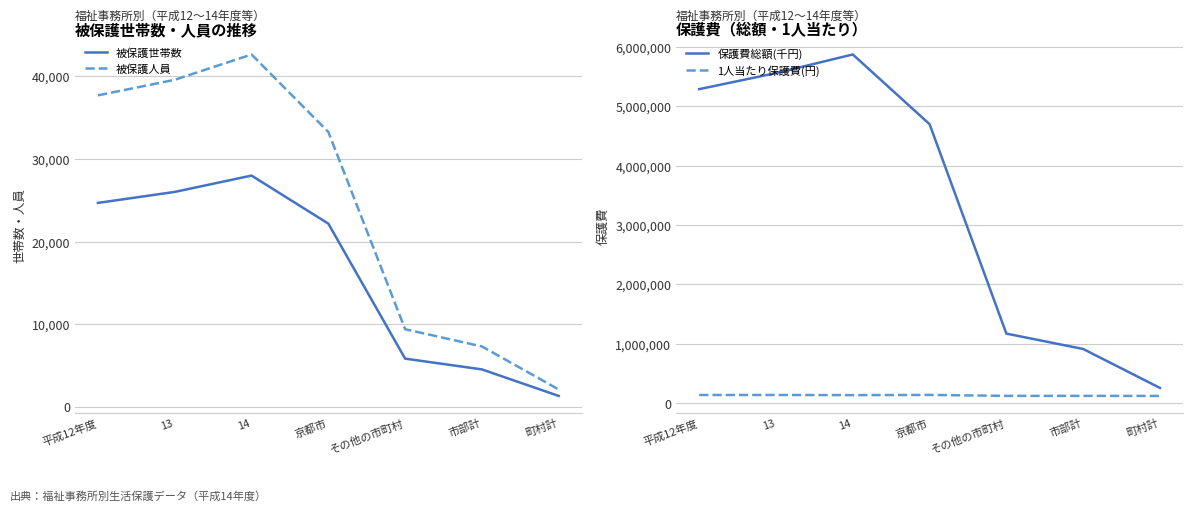

Between 平成12年度 and その他の市町村, which series saw the biggest shift?

保護費総額(千円)